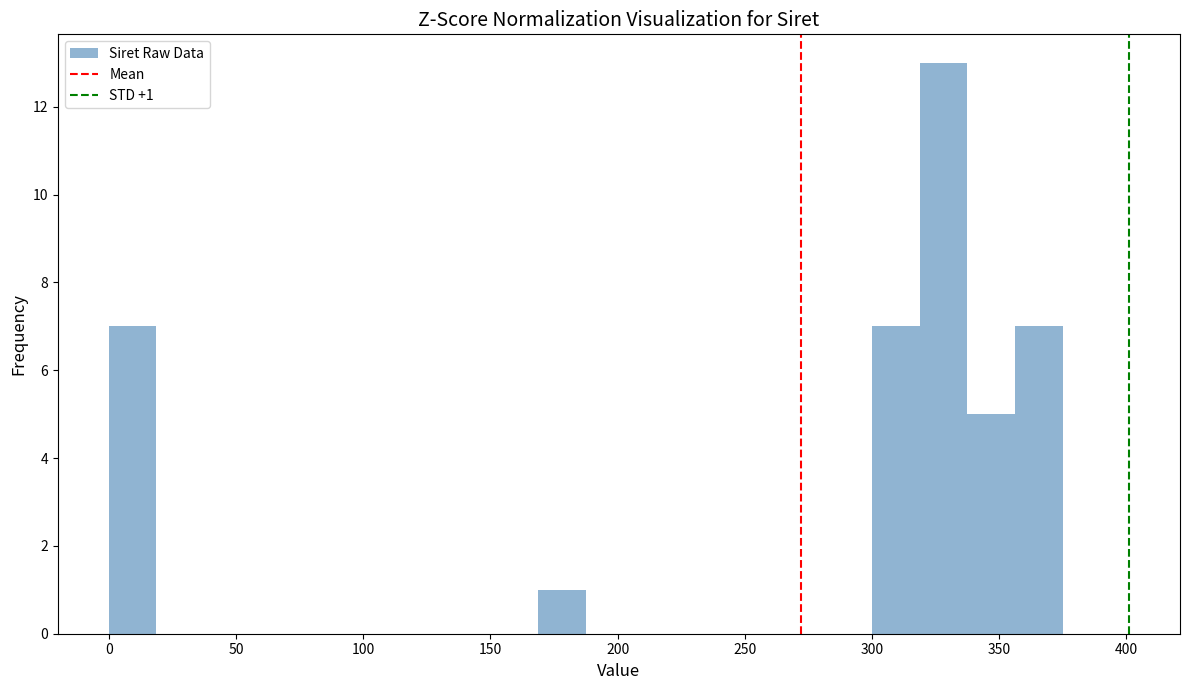

Around what value on the x-axis is the tallest bar? Give the approximate position of its centre, as read against the axis.

330